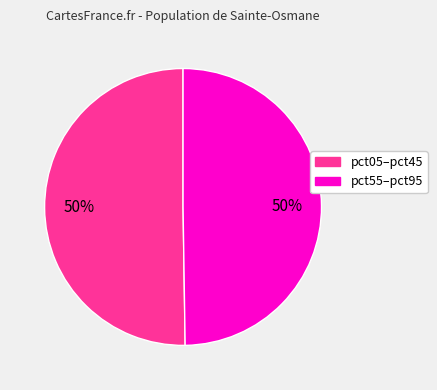

To the nearest percent, what is the average slice percentage?

50%